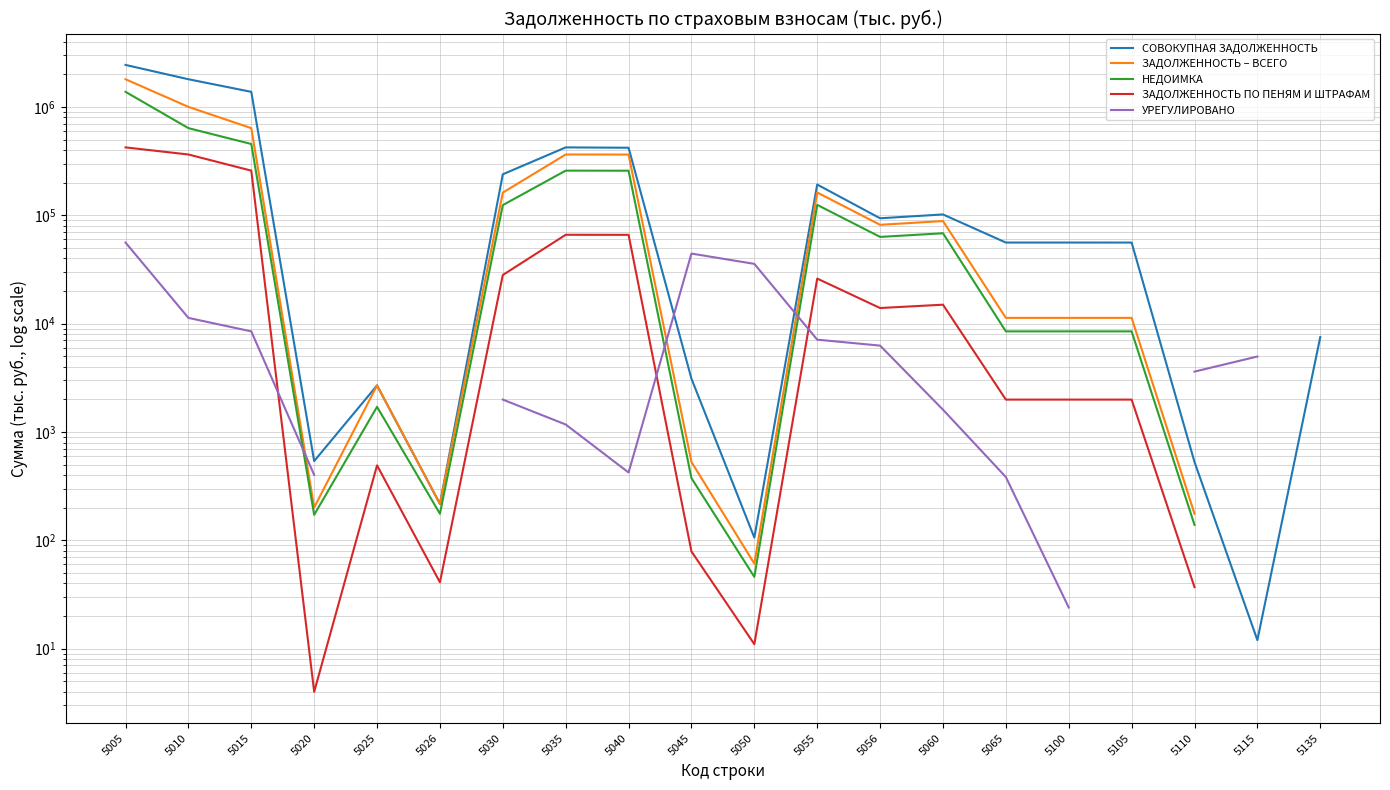

At which label does ЗАДОЛЖЕННОСТЬ ПО ПЕНЯМ И ШТРАФАМ first exceed 13947?

5005